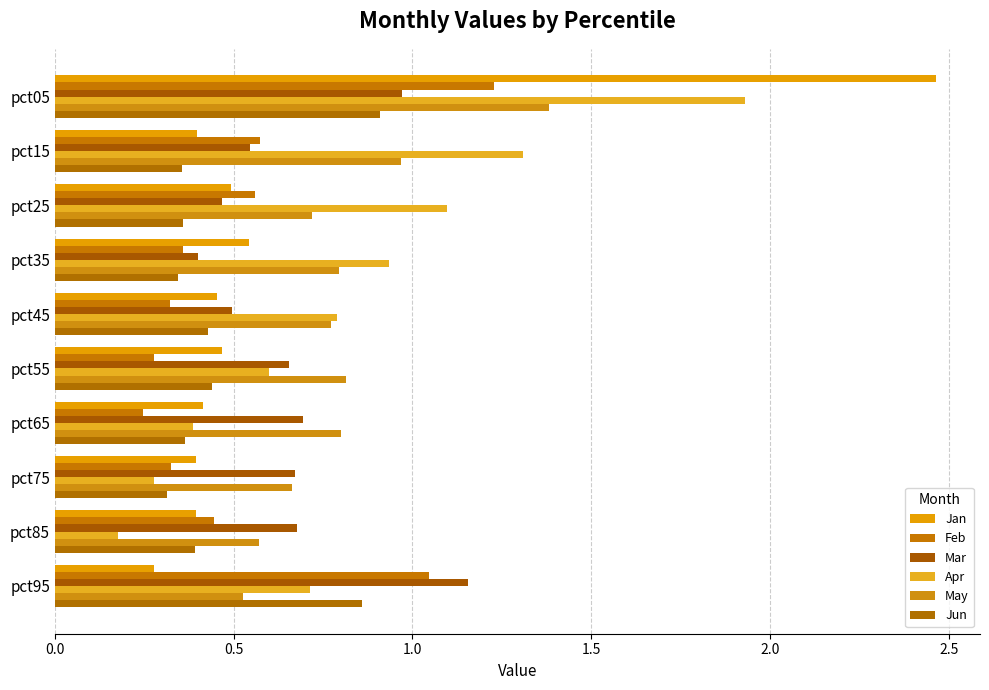

How many series are shown in this chart?

6